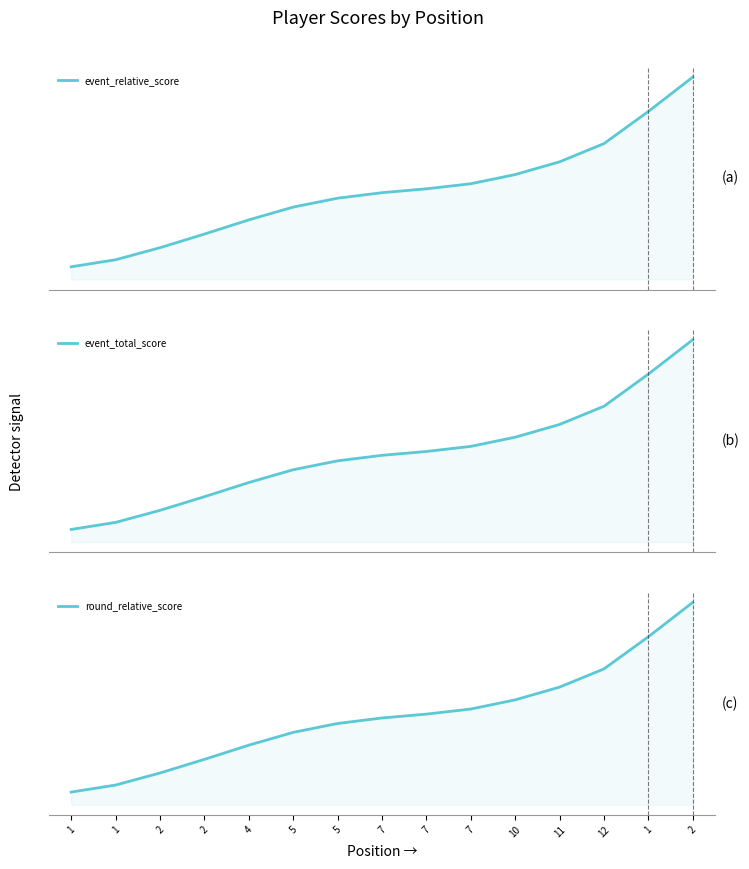

Does the chart display data point markers on the line(s)?

No